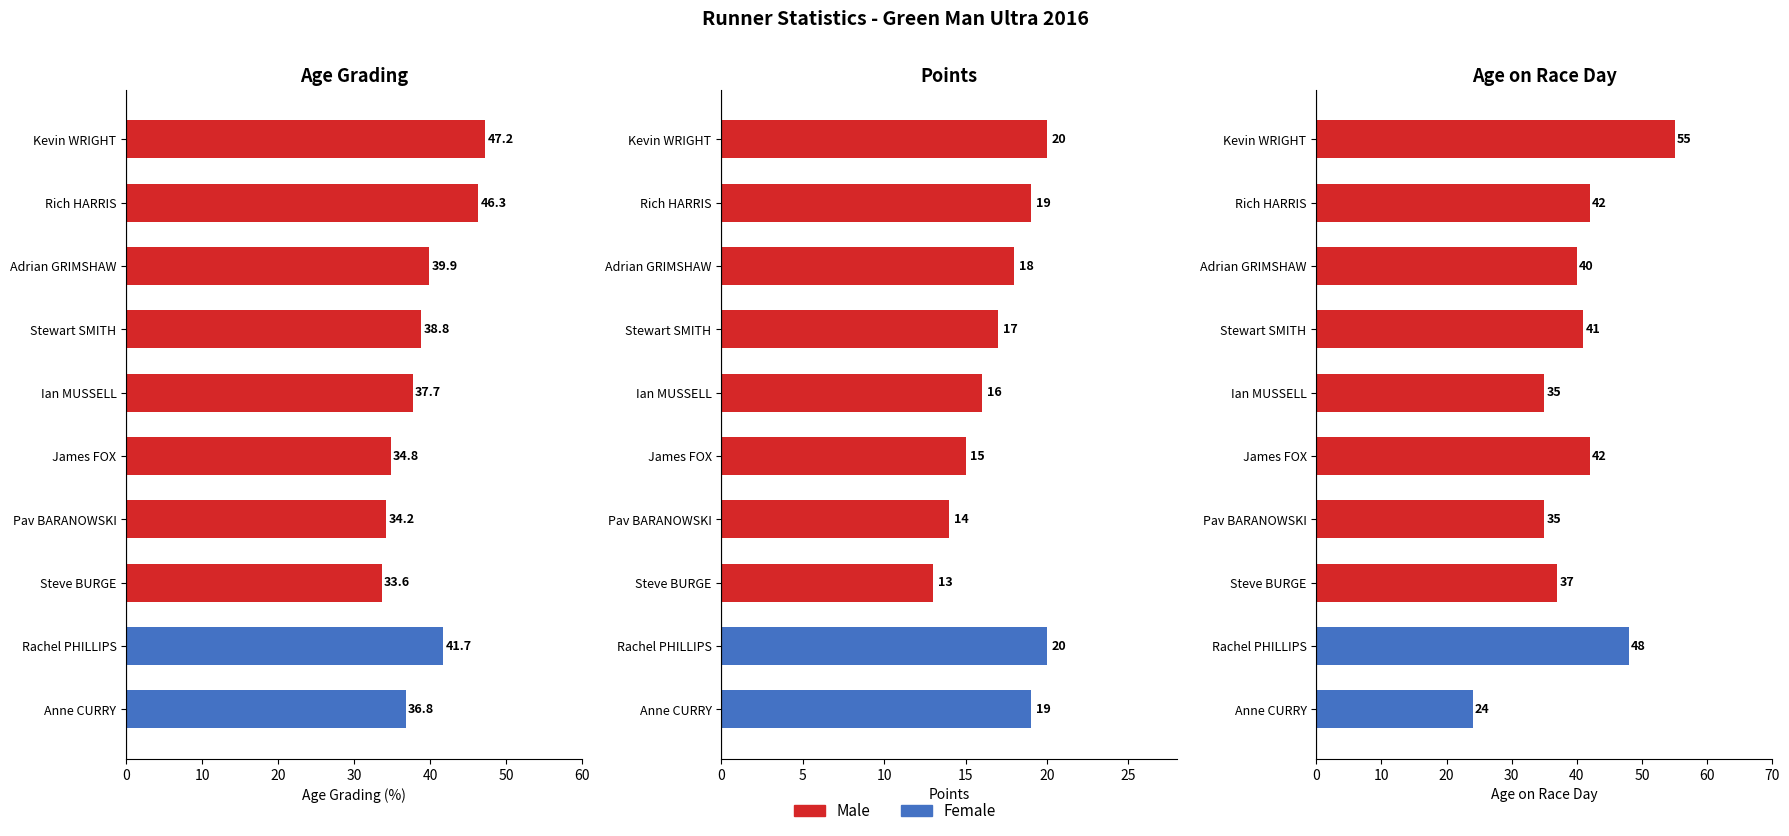

What is the maximum value for Points?

20.0